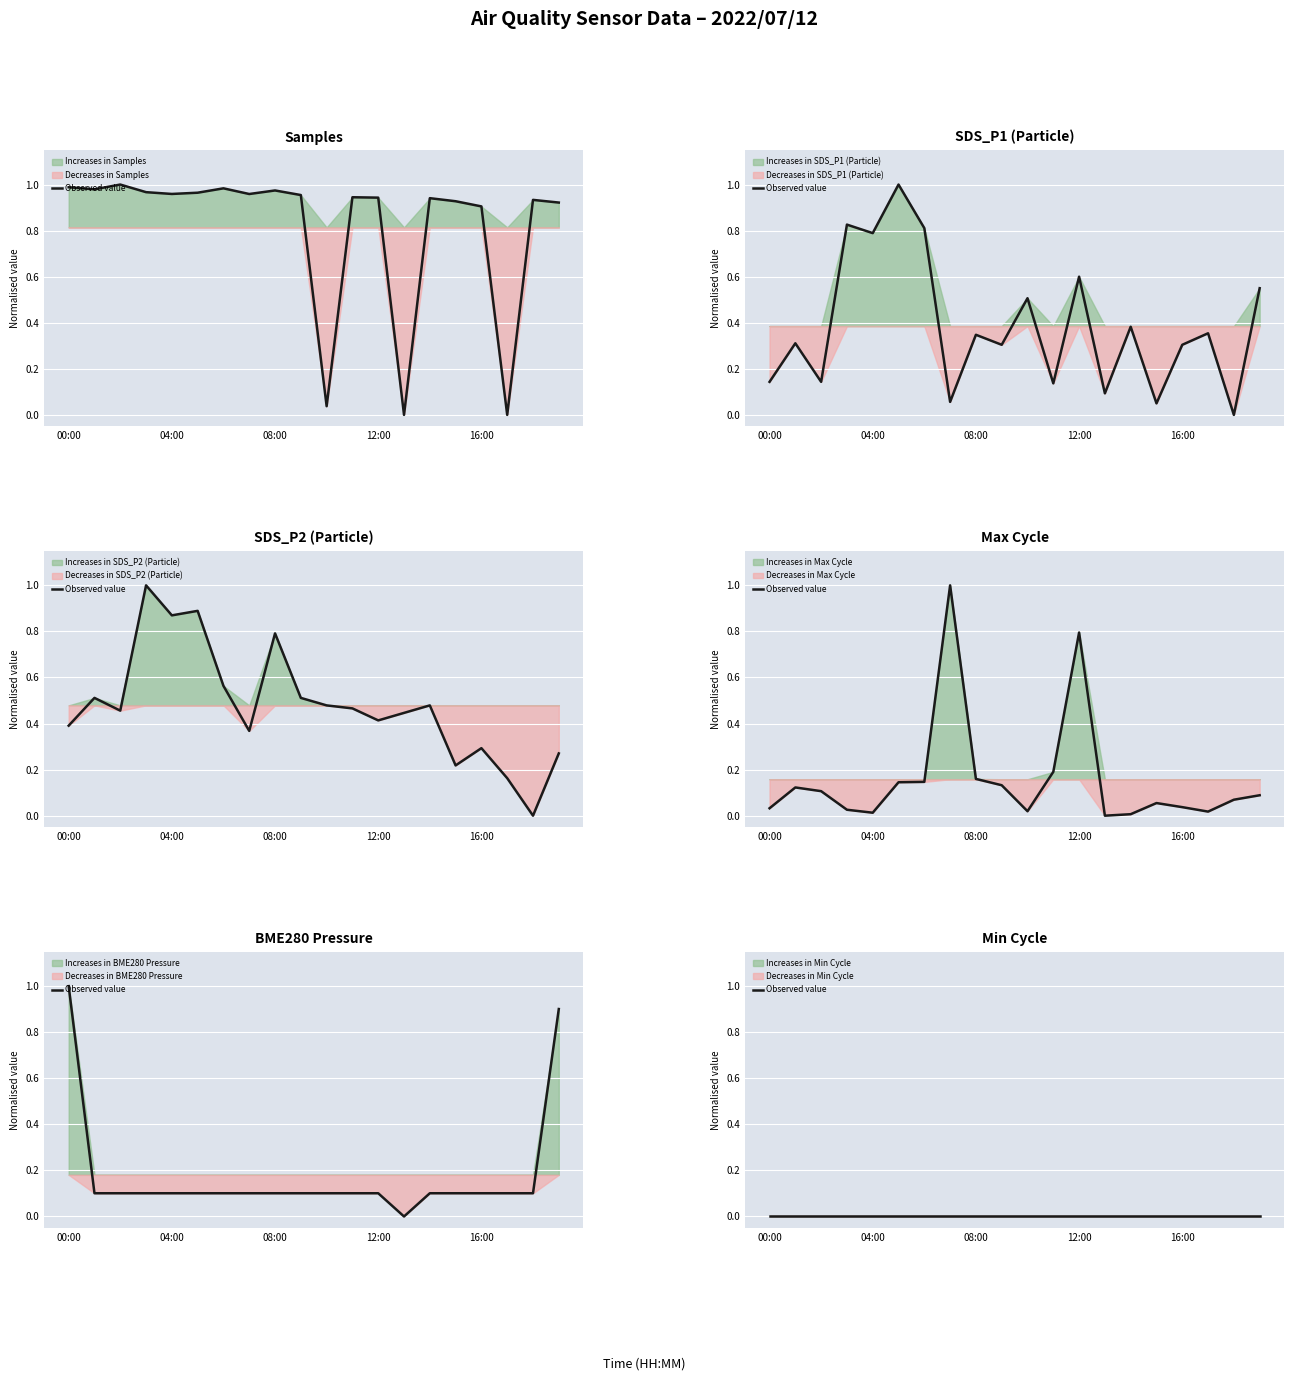

Which series has the largest total across all categories?

Samples